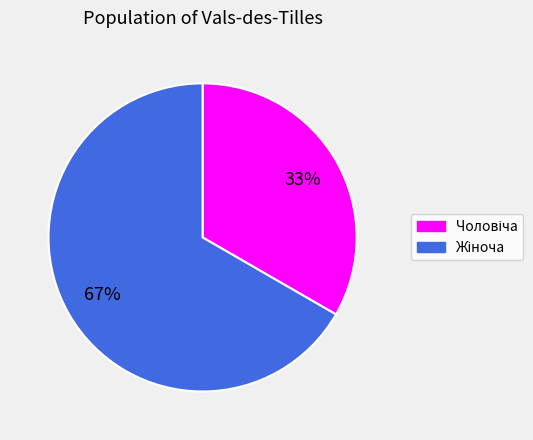

To the nearest percent, what is the average slice percentage?

50%